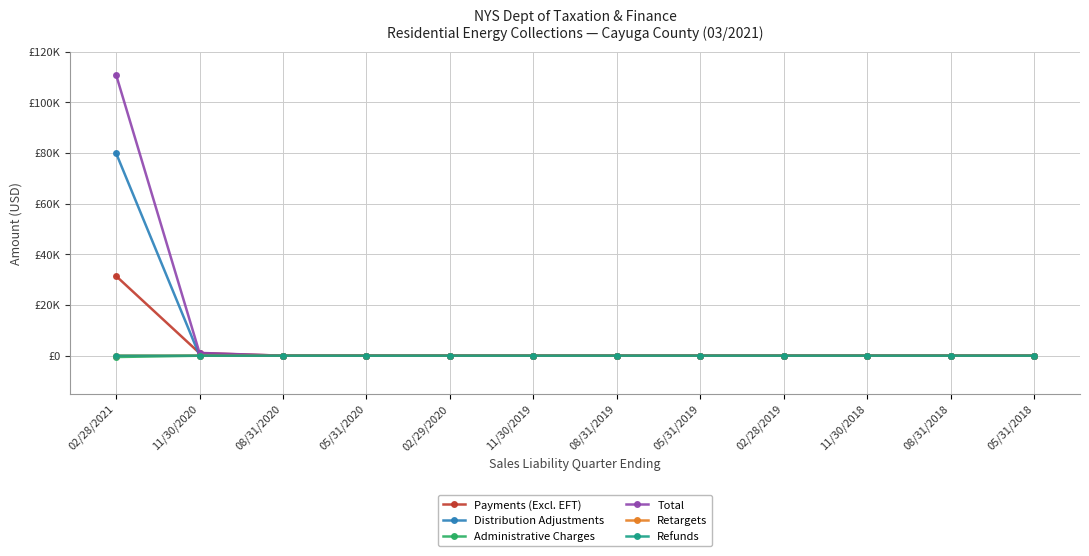

True or false: Total has more than 2 interior local peaks.

False